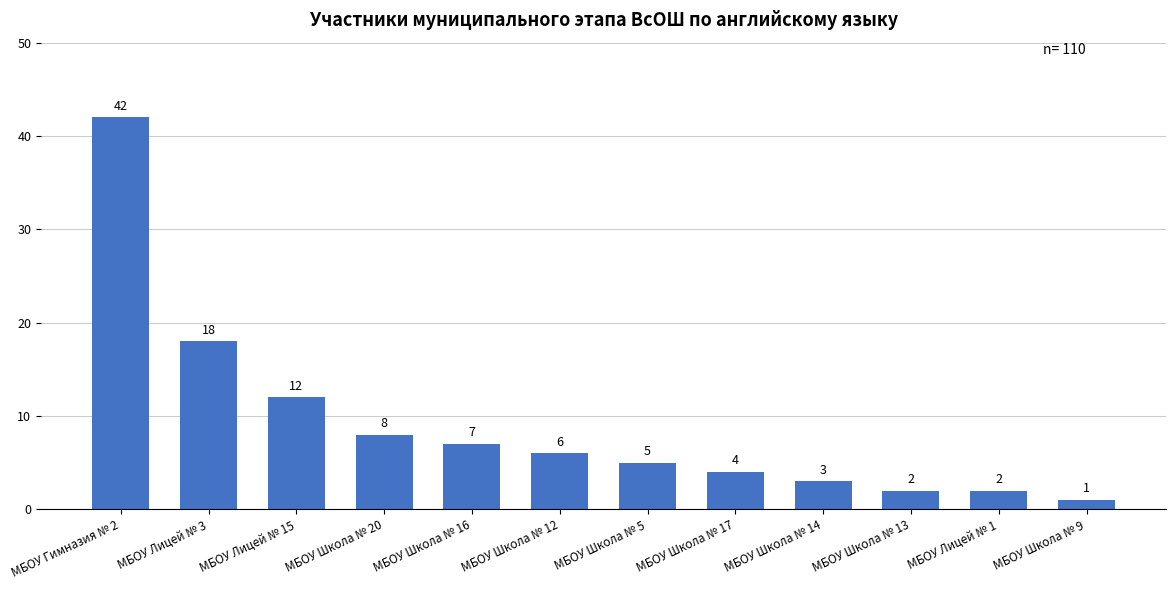

Reading right to left, what are all the values shown in this chart?

МБОУ Школа № 9=1	МБОУ Лицей № 1=2	МБОУ Школа № 13=2	МБОУ Школа № 14=3	МБОУ Школа № 17=4	МБОУ Школа № 5=5	МБОУ Школа № 12=6	МБОУ Школа № 16=7	МБОУ Школа № 20=8	МБОУ Лицей № 15=12	МБОУ Лицей № 3=18	МБОУ Гимназия № 2=42